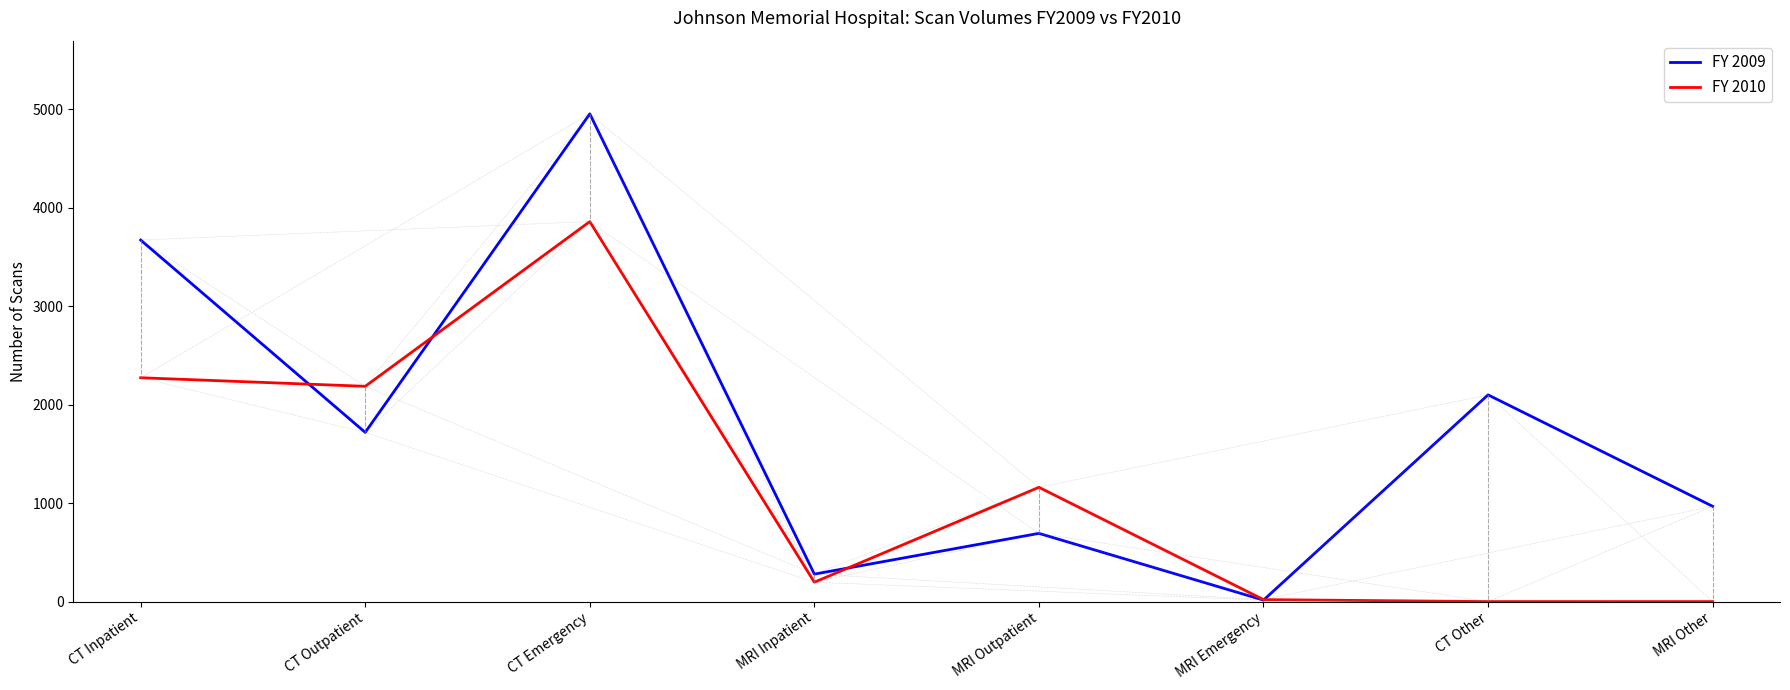

At how many categories does at least one series exceed 791?

6